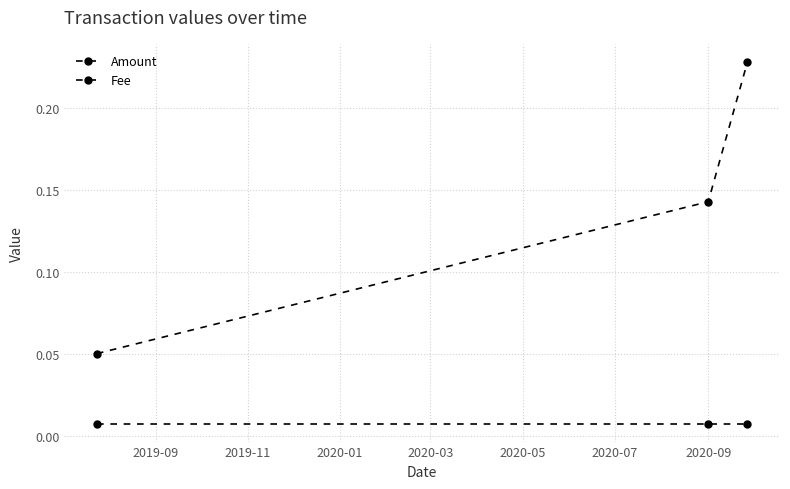

Does the chart have visible grid lines?

Yes